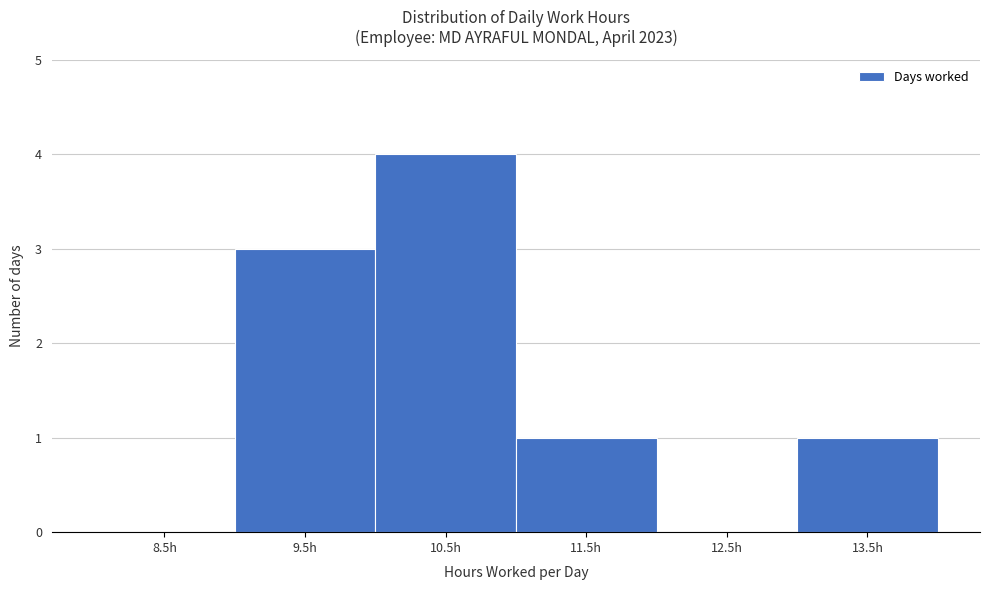

Reading left to right, what are all the values shown in this chart?

8.5h=0	9.5h=3	10.5h=4	11.5h=1	12.5h=0	13.5h=1